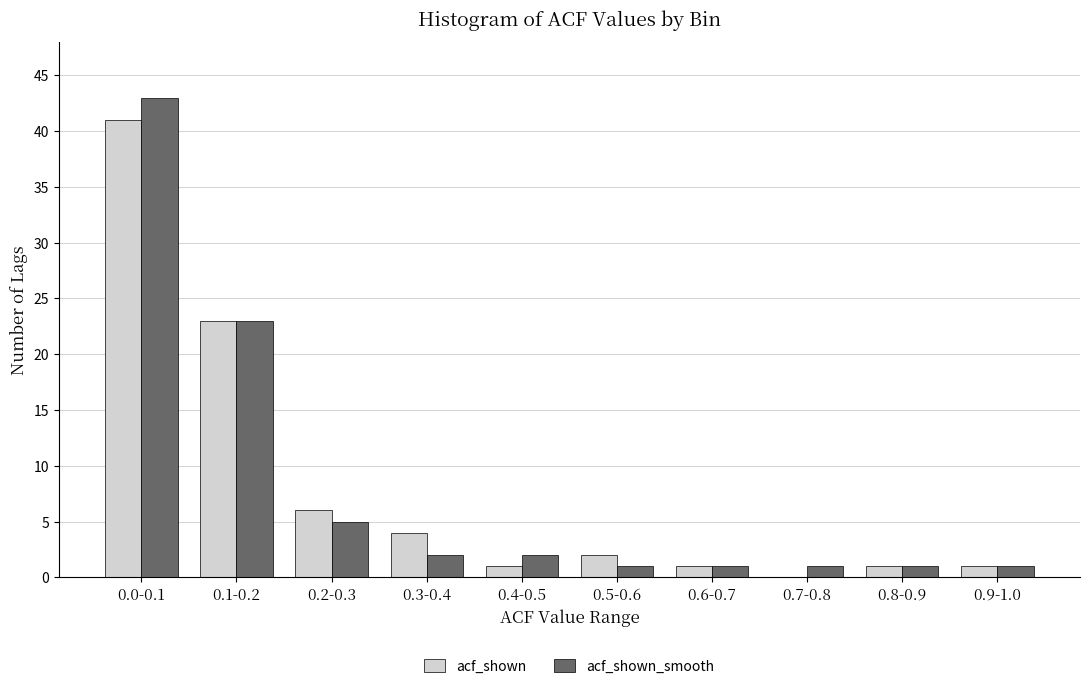

Reading left to right, extract all data points from this chart.

acf_shown: 0.0-0.1=41	0.1-0.2=23	0.2-0.3=6	0.3-0.4=4	0.4-0.5=1	0.5-0.6=2	0.6-0.7=1	0.7-0.8=0	0.8-0.9=1	0.9-1.0=1
acf_shown_smooth: 0.0-0.1=43	0.1-0.2=23	0.2-0.3=5	0.3-0.4=2	0.4-0.5=2	0.5-0.6=1	0.6-0.7=1	0.7-0.8=1	0.8-0.9=1	0.9-1.0=1